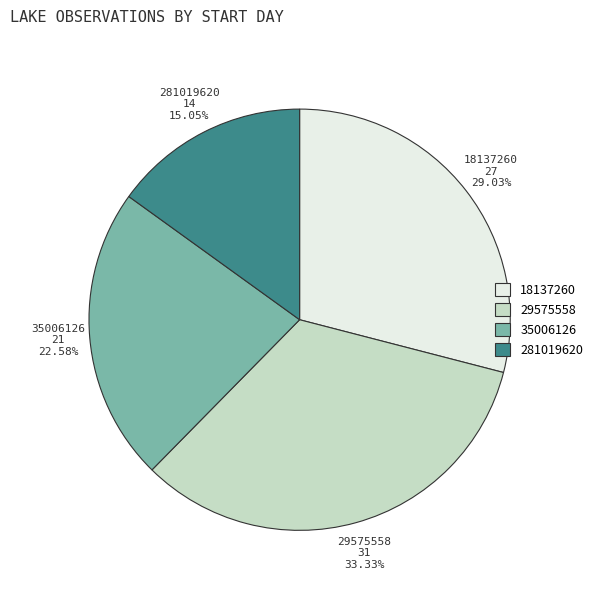

Which category has the biggest portion of the pie?

29575558